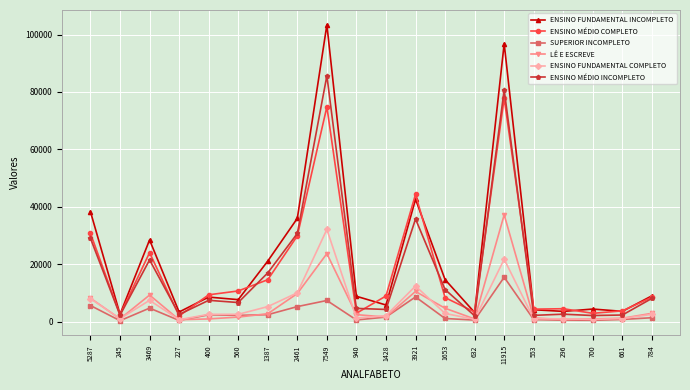

In ENSINO FUNDAMENTAL INCOMPLETO, how many points are higher than both neighbors (excluding endpoints)?

6